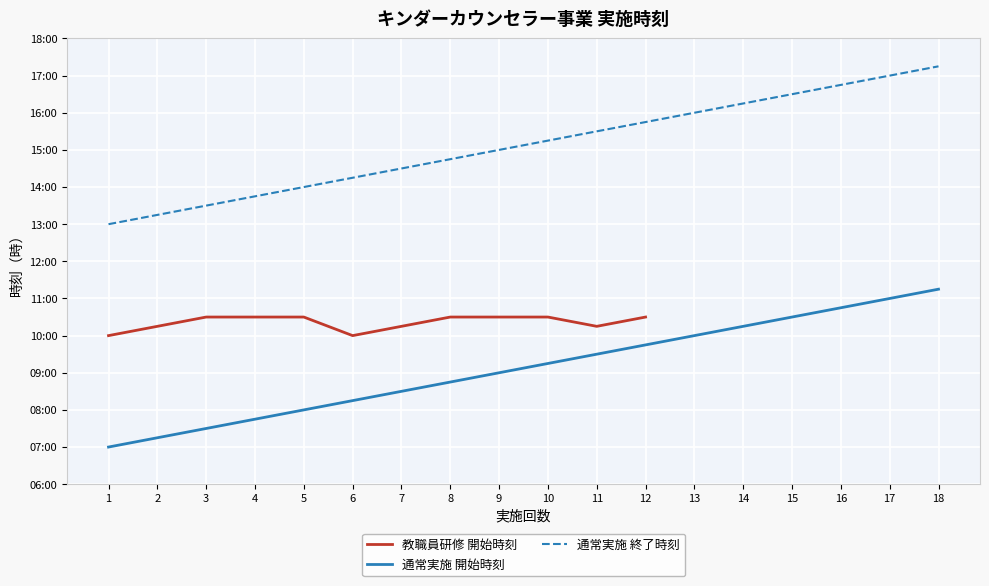

Reading left to right, transcribe all the data shown in this chart.

1=7.0	2=7.2	3=7.5	4=7.8	5=8.0	6=8.2	7=8.5	8=8.8	9=9.0	10=9.2	11=9.5	12=9.8	13=10.0	14=10.2	15=10.5	16=10.8	17=11.0	18=11.2